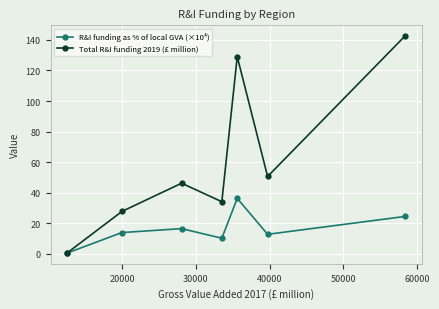

What is the maximum value for Total R&I funding 2019 (£ million)?

142.5